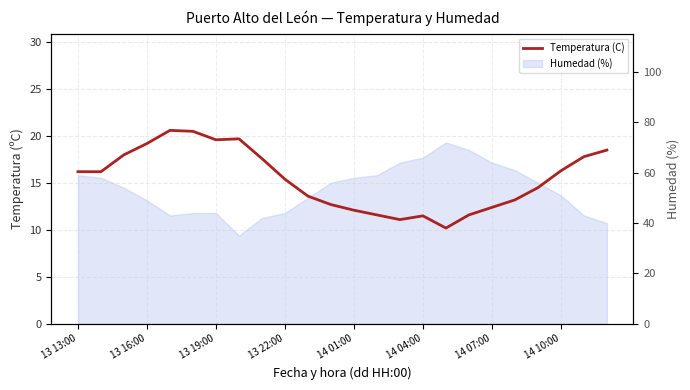

What is the average value?

15.4